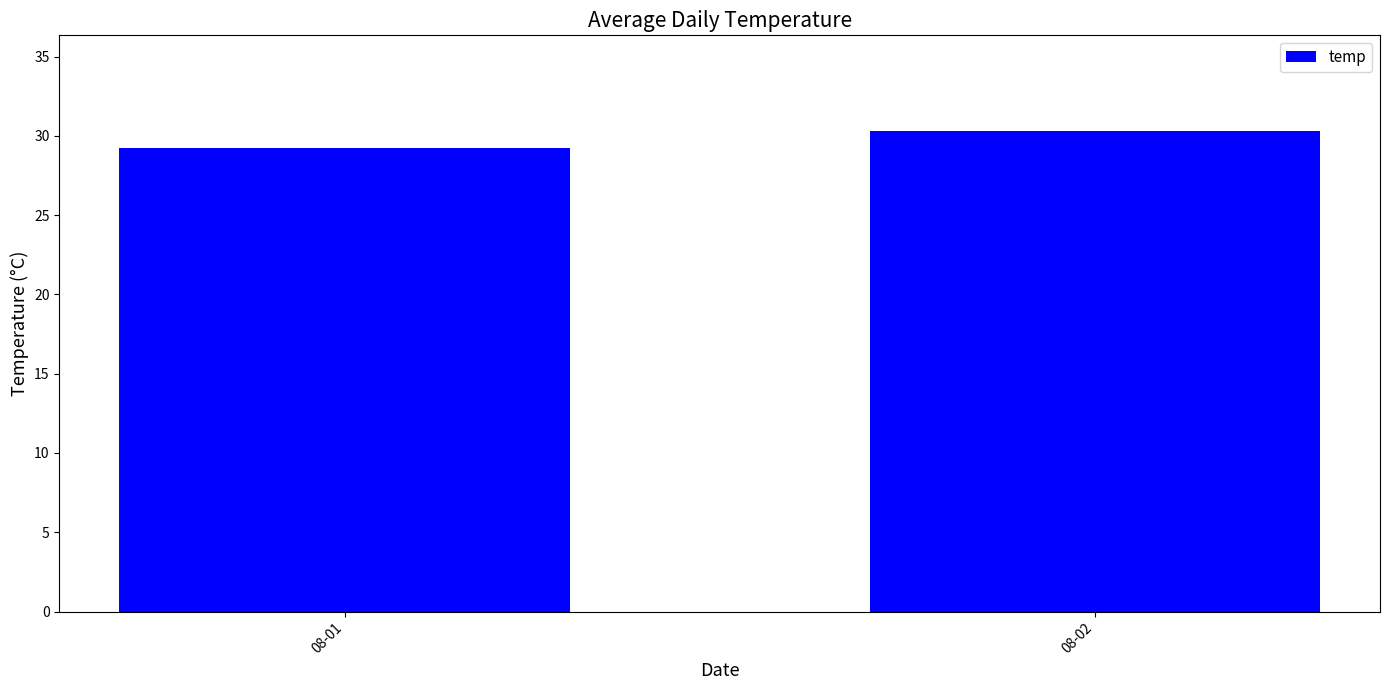

Count the values in the range 29 to 30.

1